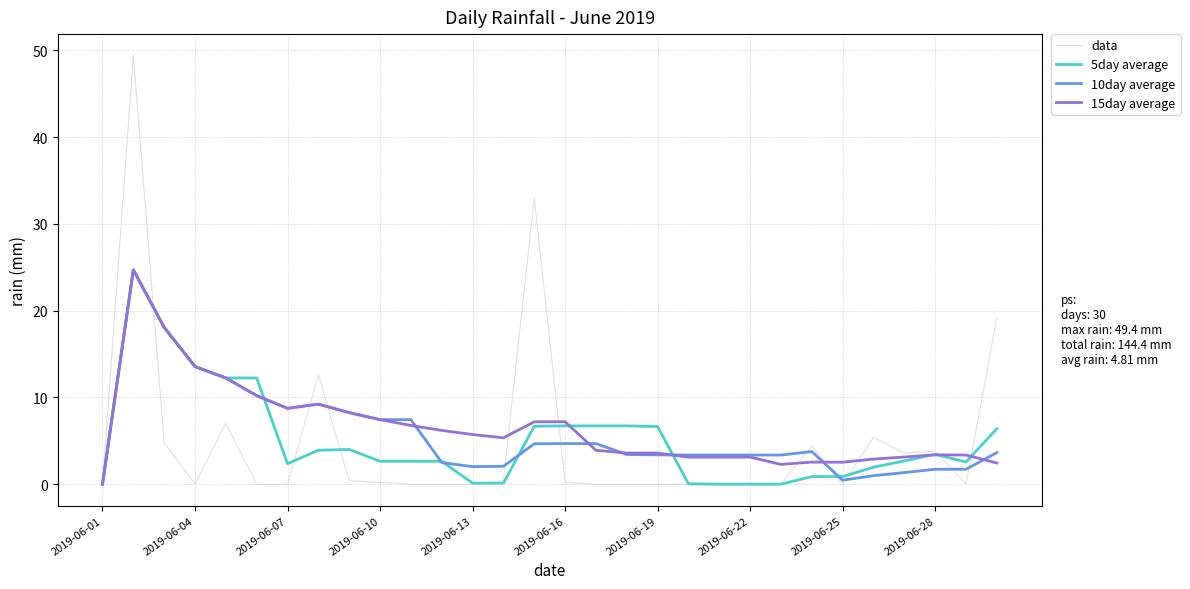

What is the difference between the second highest and minimum values in the 5day average series?

18.1